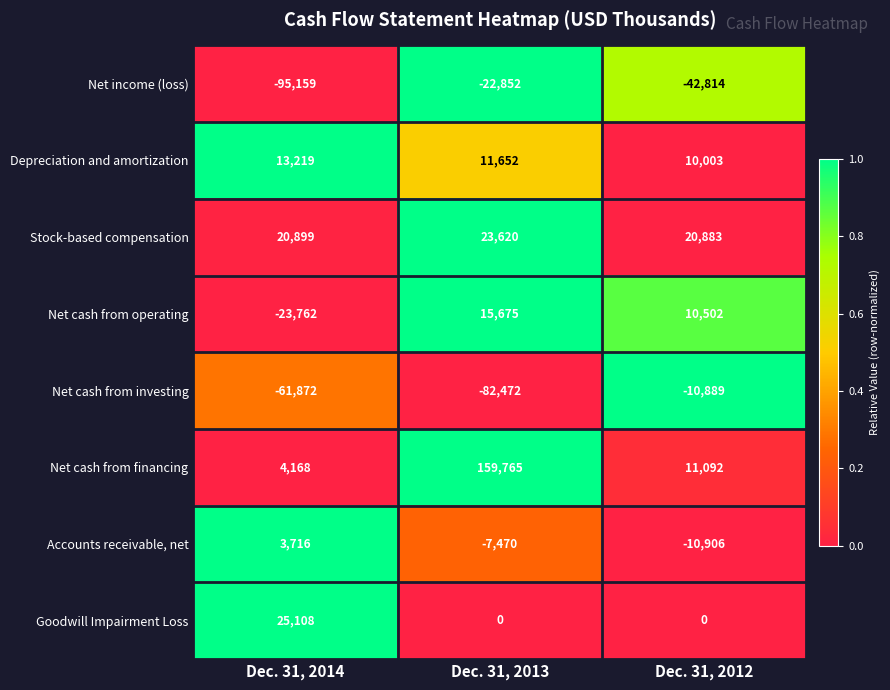

How many data points in Net cash from investing are less than -61872?

1